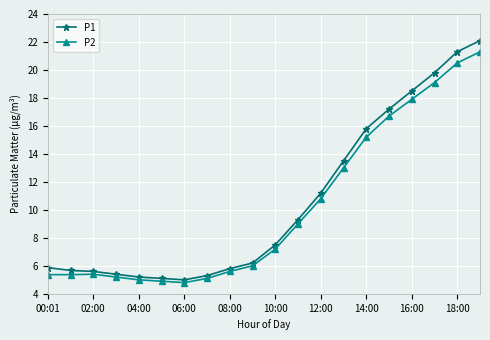

Which series has the widest spread of values?

P1